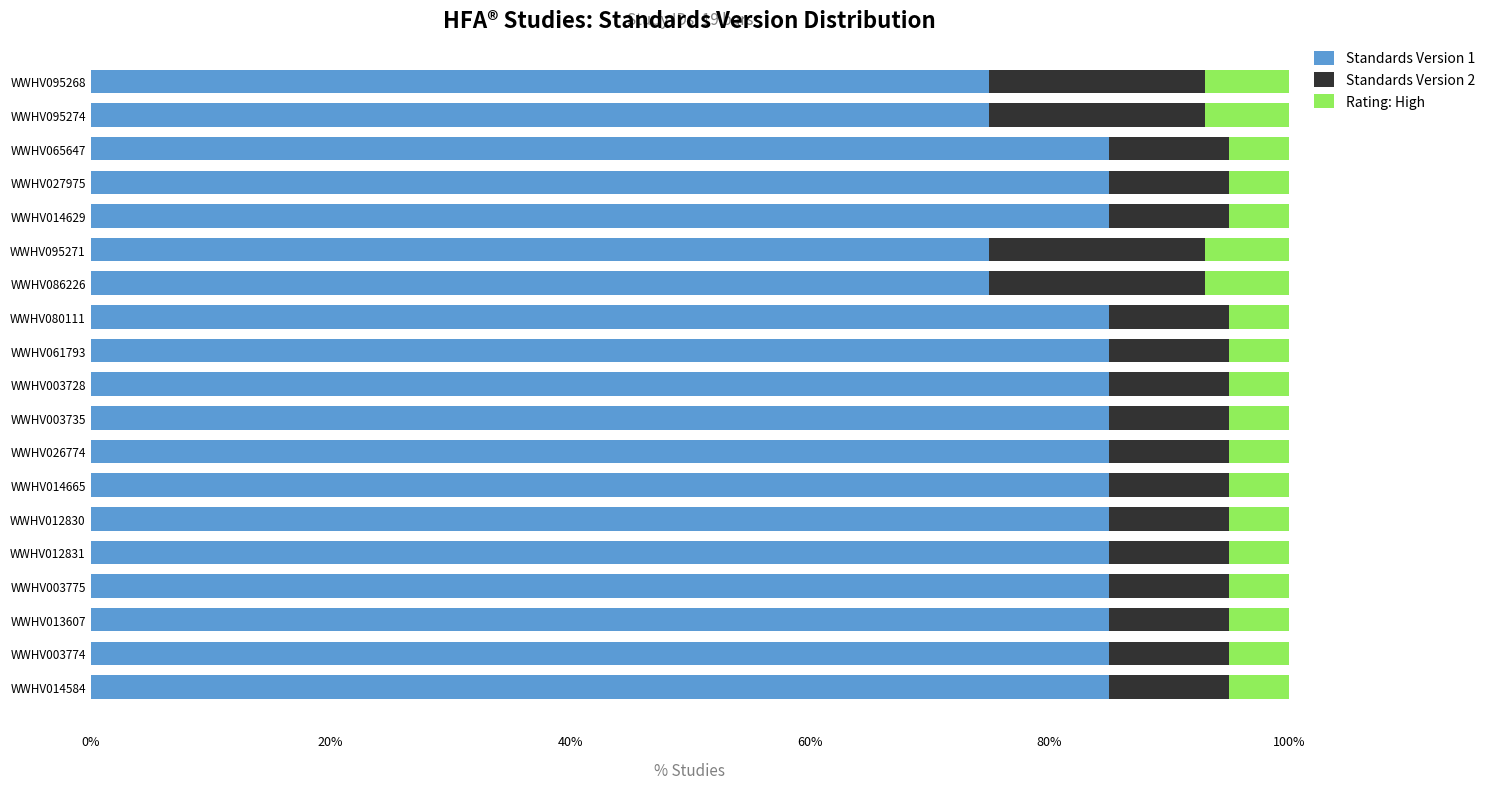

What is the maximum value for Standards Version 1?

85